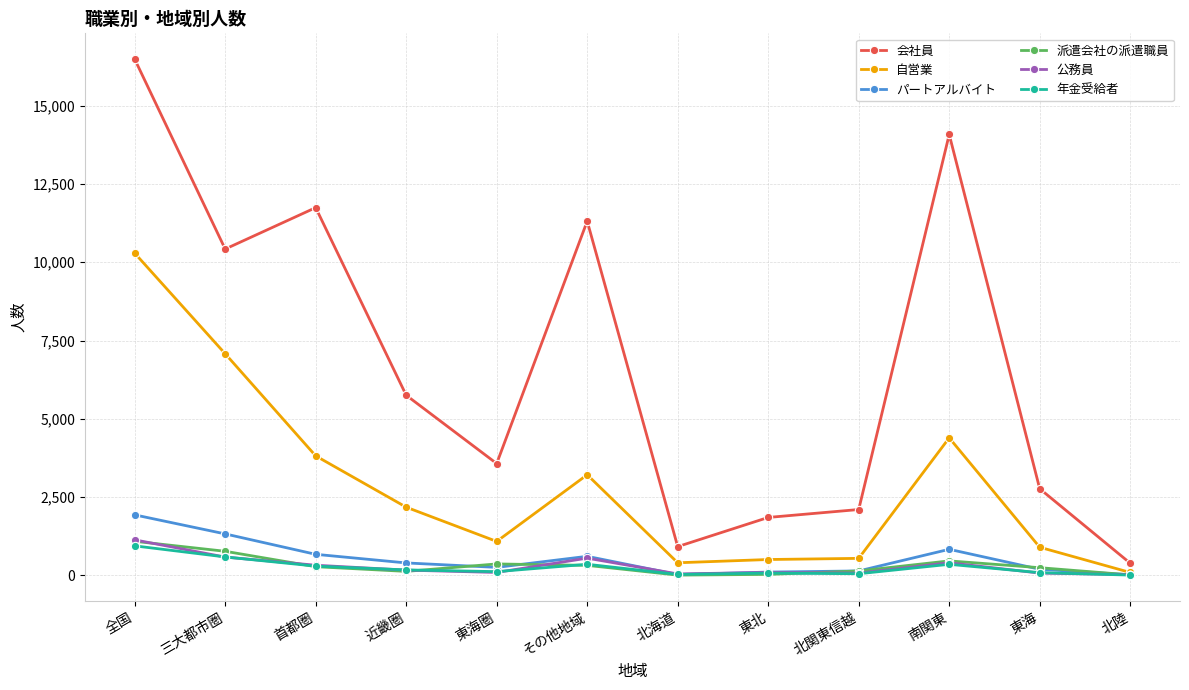

What is the value of the 自営業 point at the 5th from the left?

1084